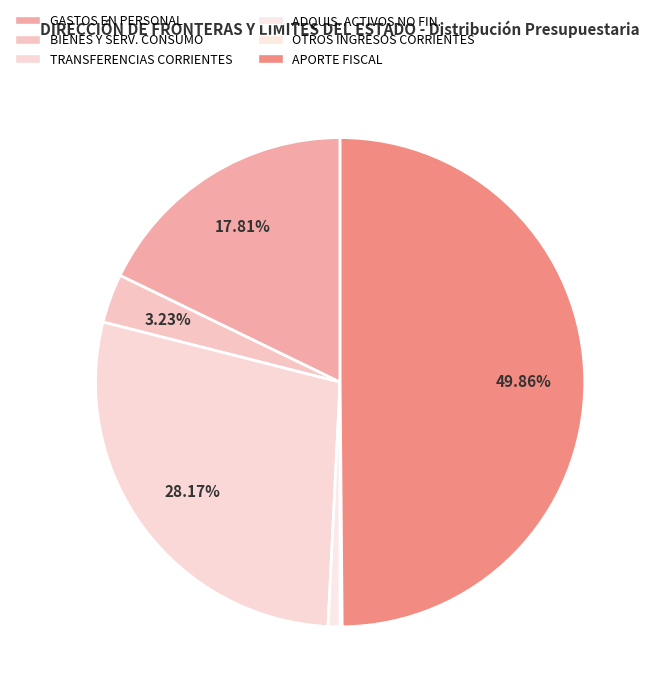

How many slices are in this pie chart?

6